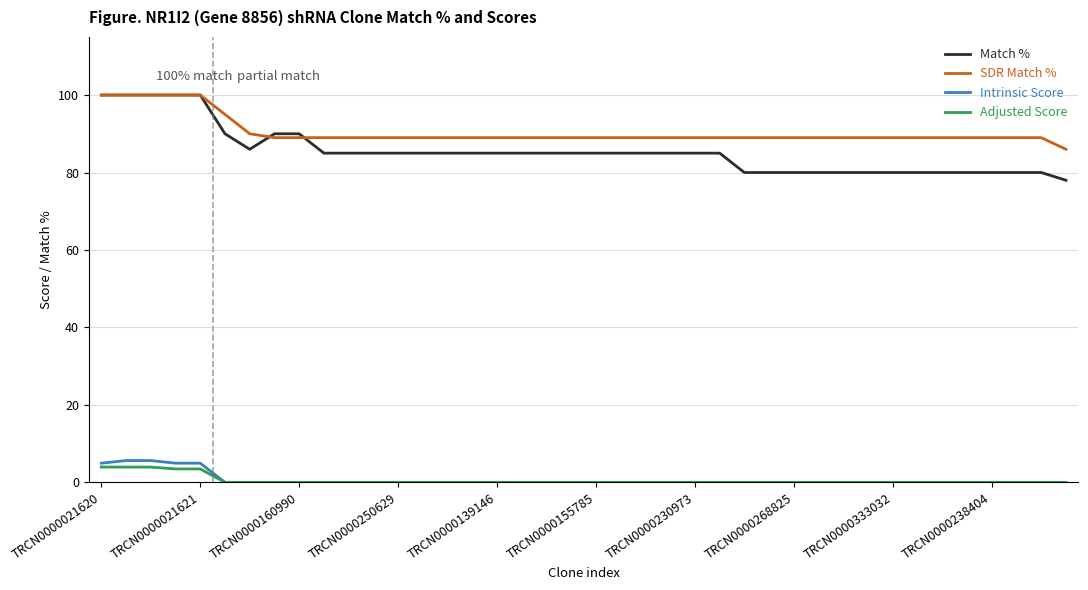

True or false: Intrinsic Score and Match % intersect in this chart.

False